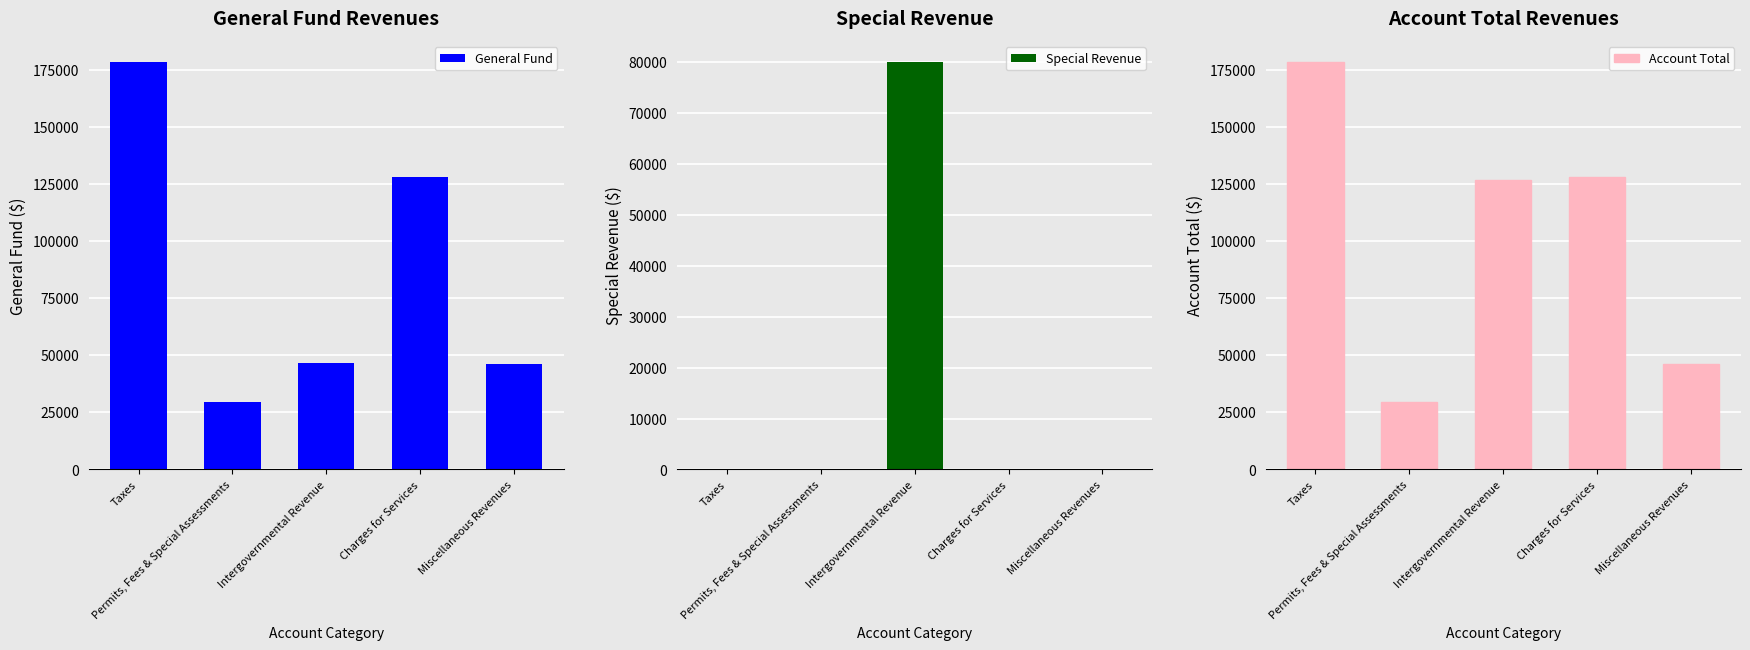

Is the value of Special Revenue at Permits, Fees & Special Assessments greater than the value of Account Total at Intergovernmental Revenue?

No